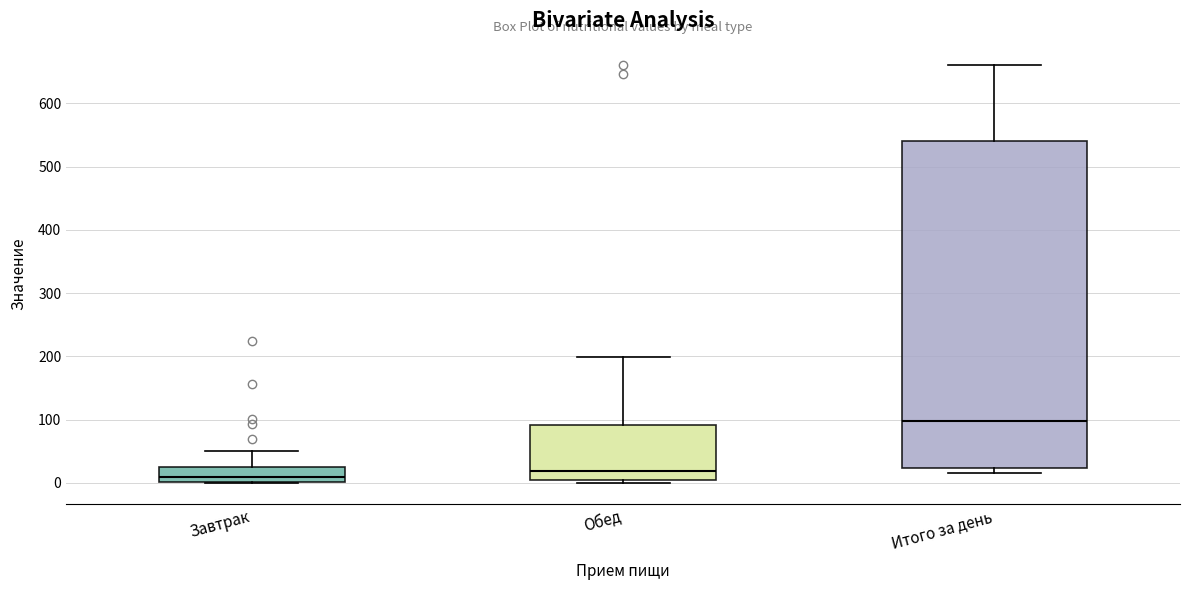

Which box is the tallest, from its lower edge to its upper edge?

Итого за день